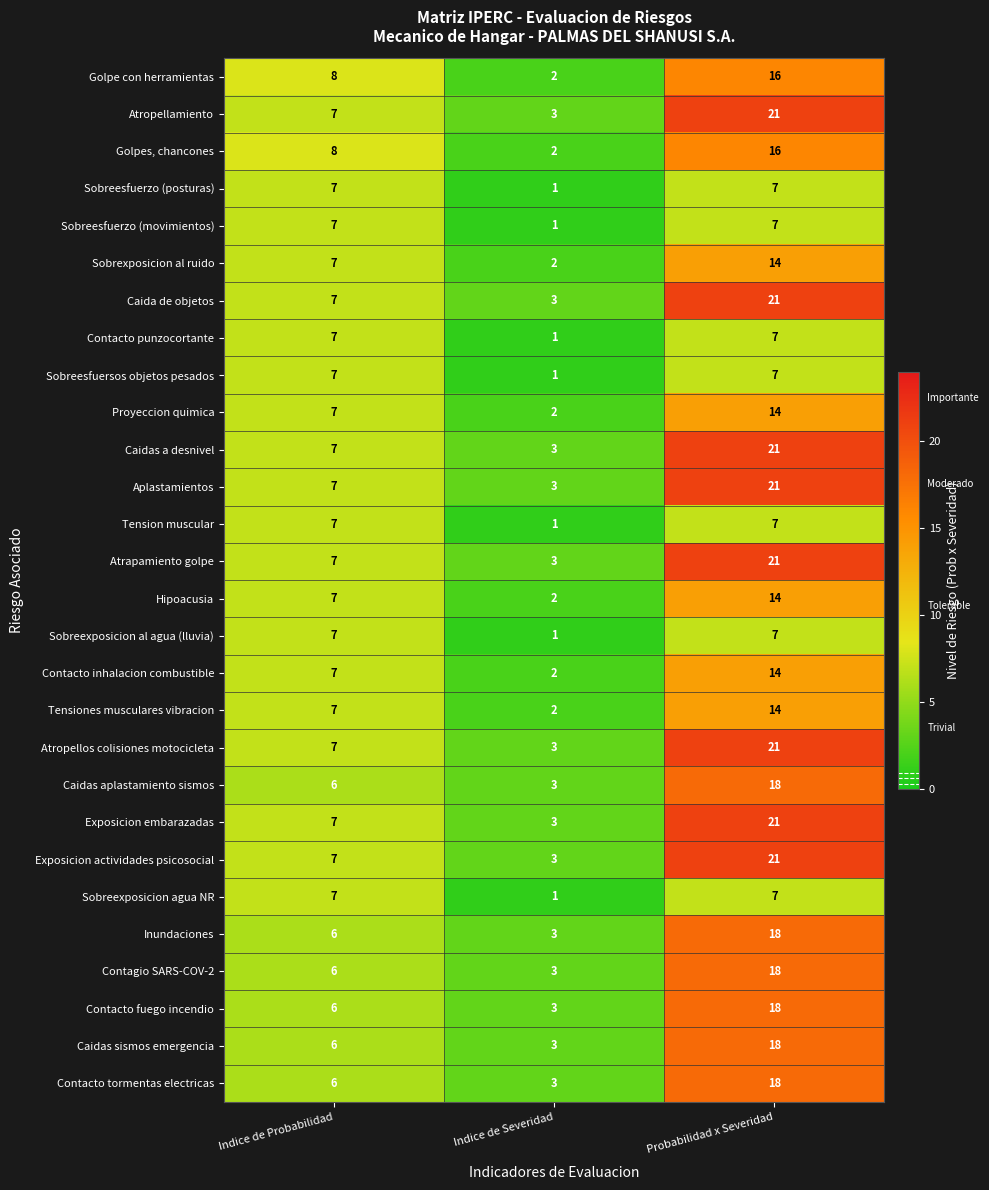

What is the sum of the Caidas a desnivel values at Indice de Severidad and Probabilidad x Severidad?

24